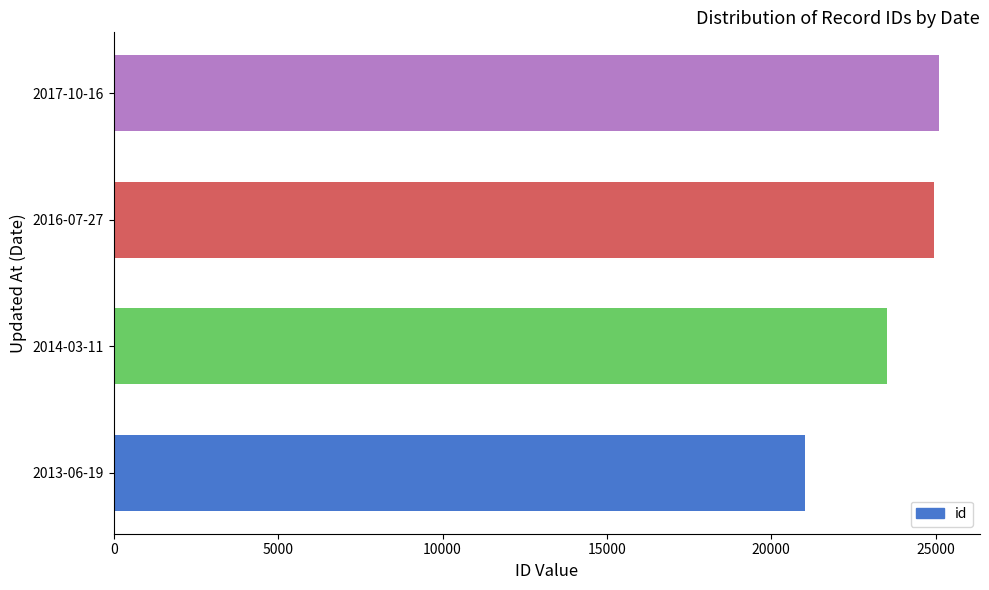

What is the minimum value shown in the chart?

21037